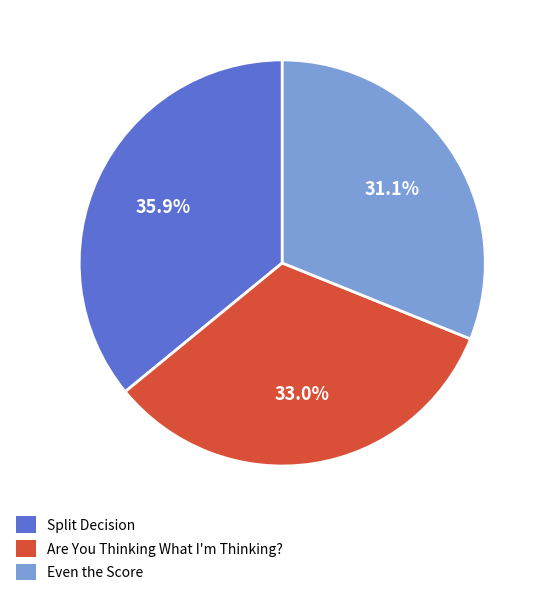

What is the ratio of the value at Even the Score to the value at Split Decision?

0.9